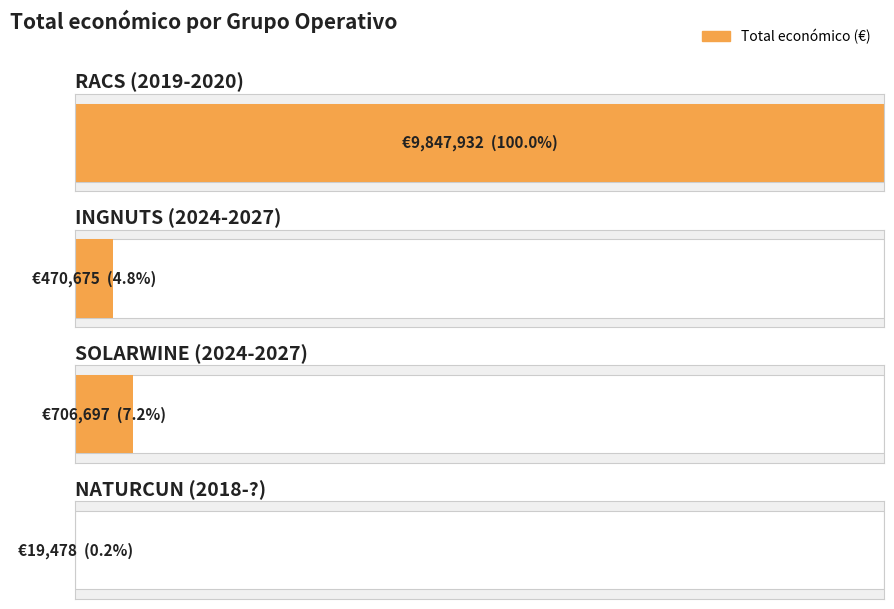

How many bars are there in total?

4